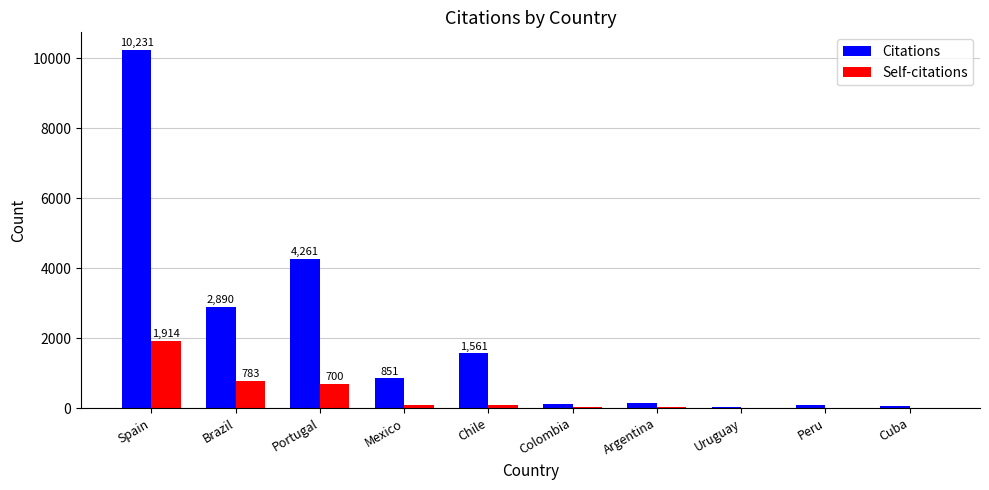

At which category is the sum across all series the highest?

Spain